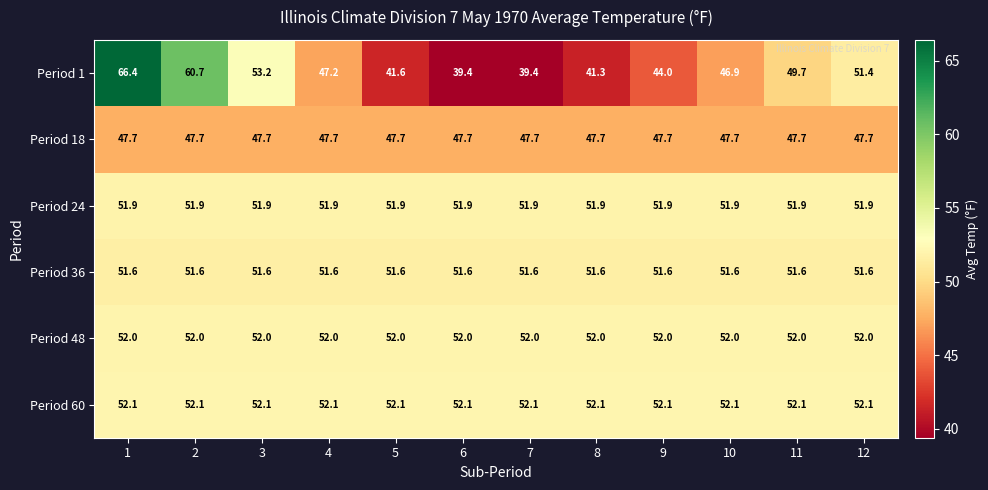

What is the total value across all series at 6?

294.7